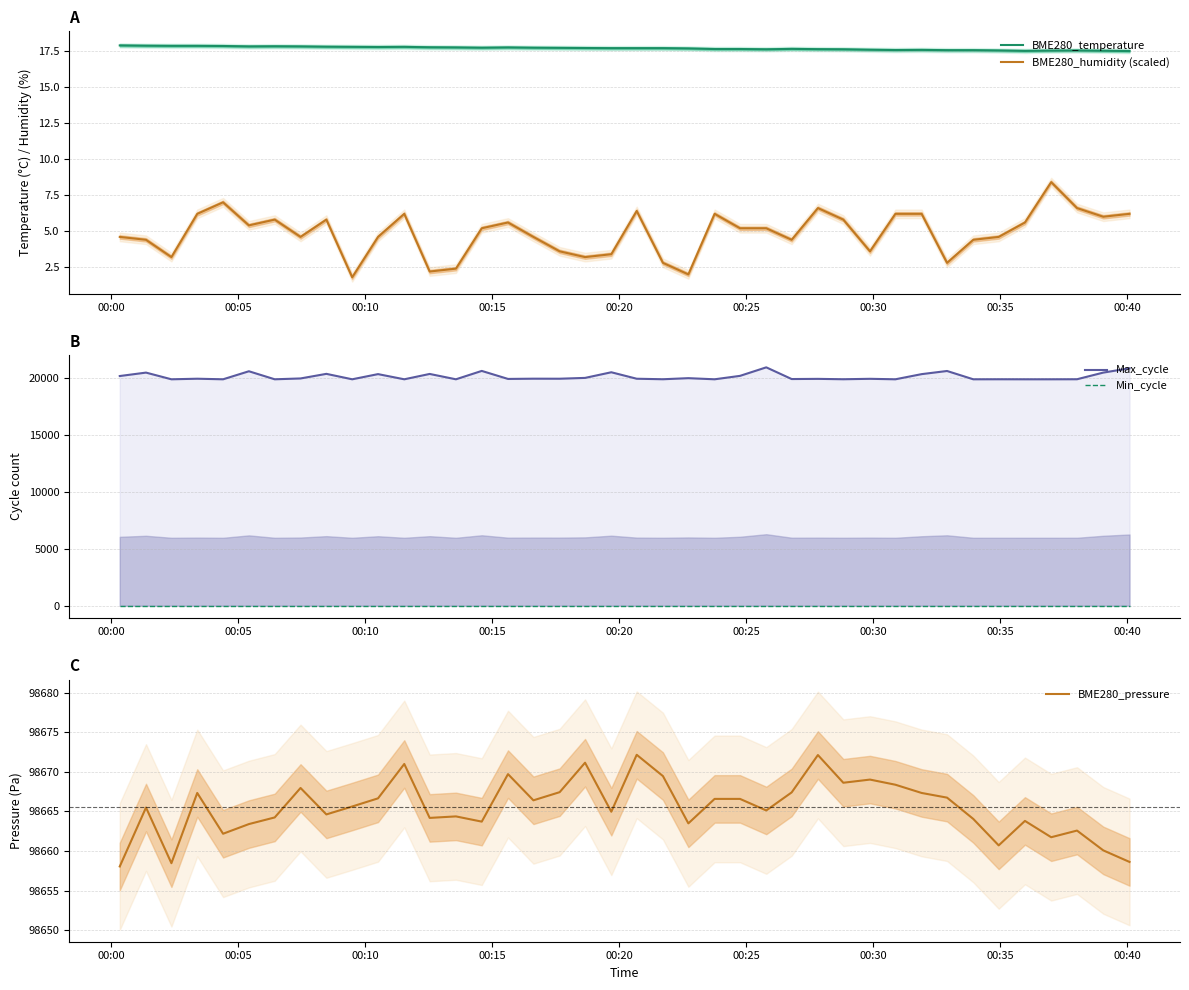

True or false: BME280_humidity (scaled) and BME280_temperature cross at least once.

False